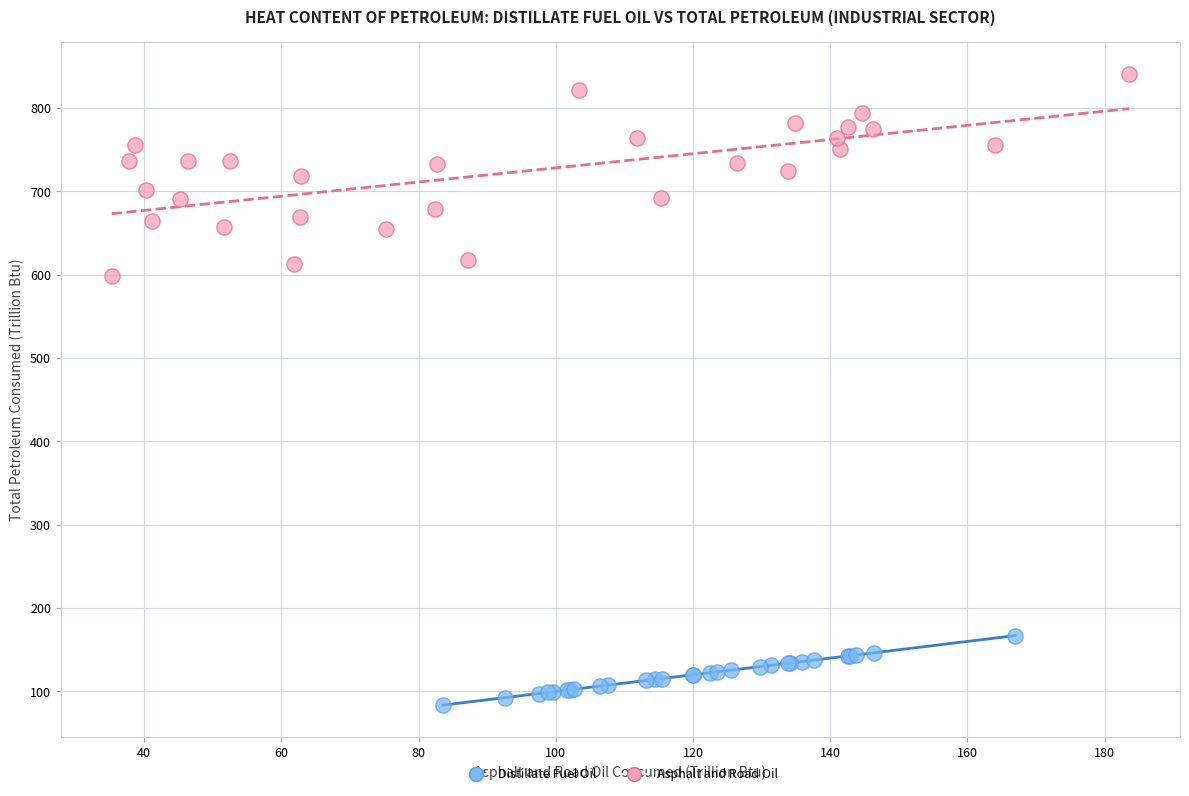

Which series contains the lowest Y value?

Distillate Fuel Oil